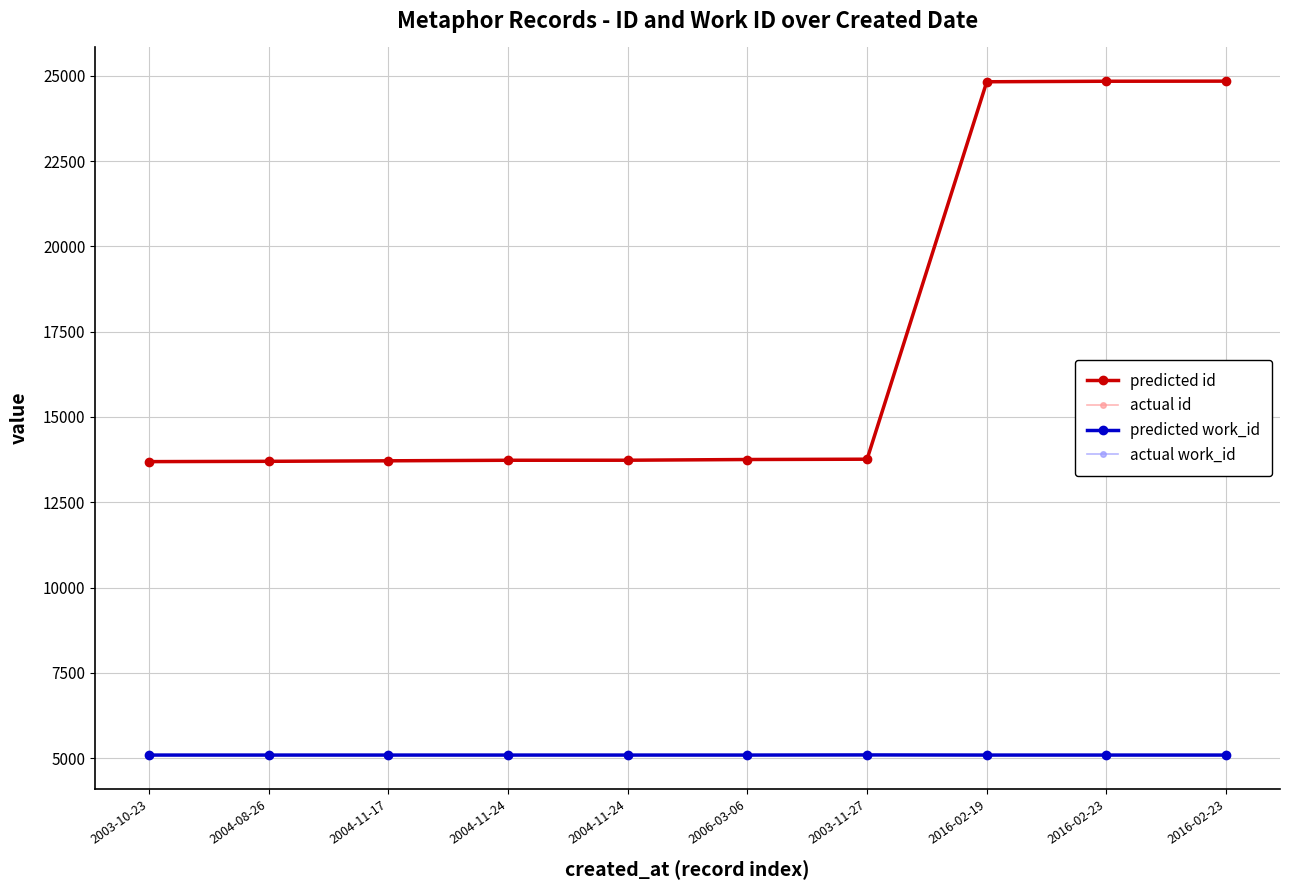

Reading left to right, what are all the values shown in this chart?

predicted id: 13691	13700	13715	13731	13732	13753	13762	24828	24843	24846
actual id: 13691	13700	13715	13731	13732	13753	13762	24828	24843	24846
predicted work_id: 5088	5088	5088	5088	5088	5088	5092	5088	5088	5088
actual work_id: 5088	5088	5088	5088	5088	5088	5092	5088	5088	5088